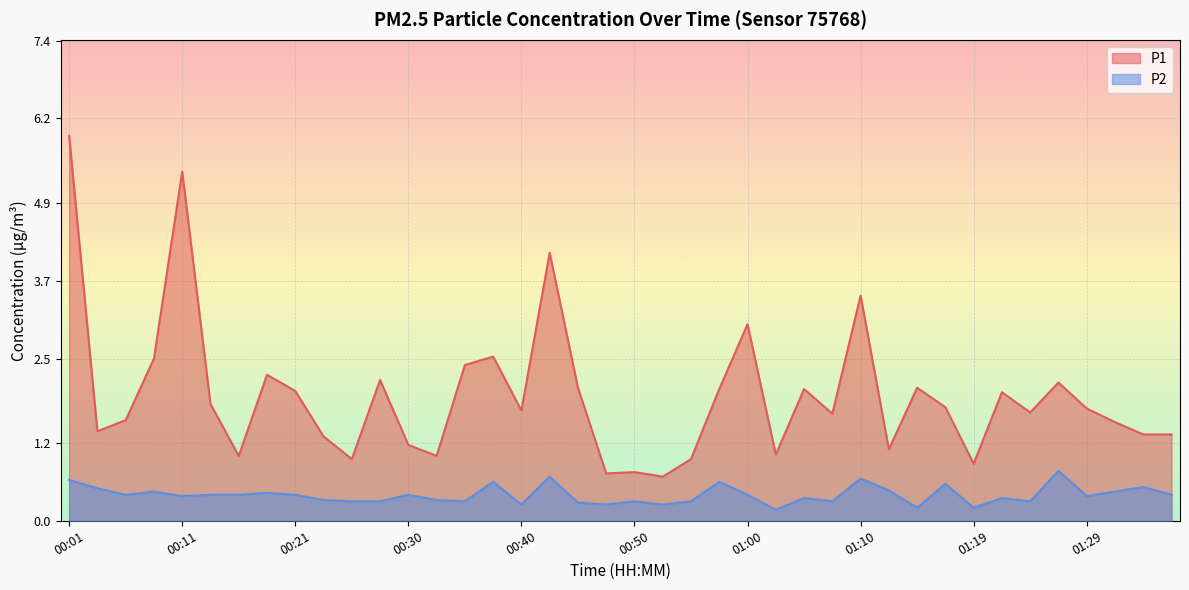

True or false: P2 and P1 intersect in this chart.

False